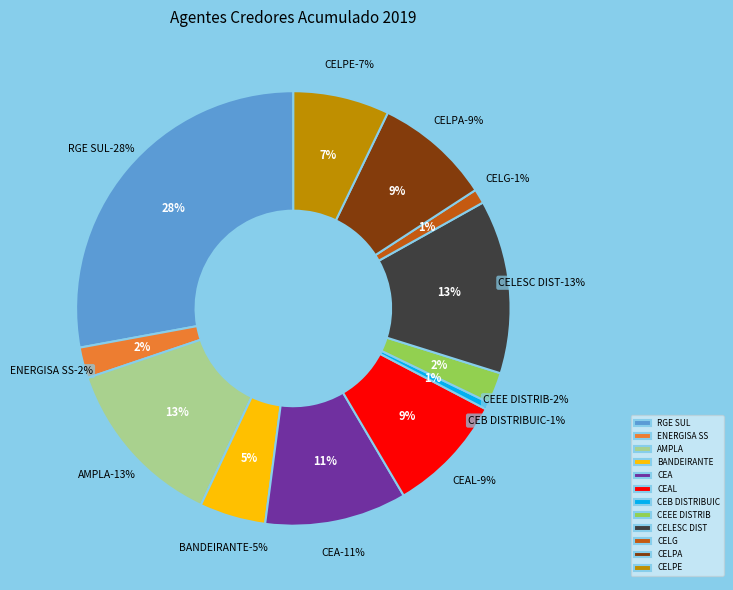

To the nearest percent, what is the difference between the largest and smallest slice percentages?

27%